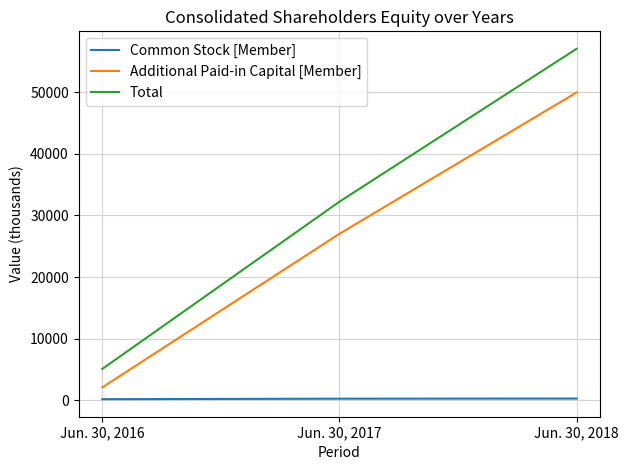

Which series has the widest spread of values?

Total